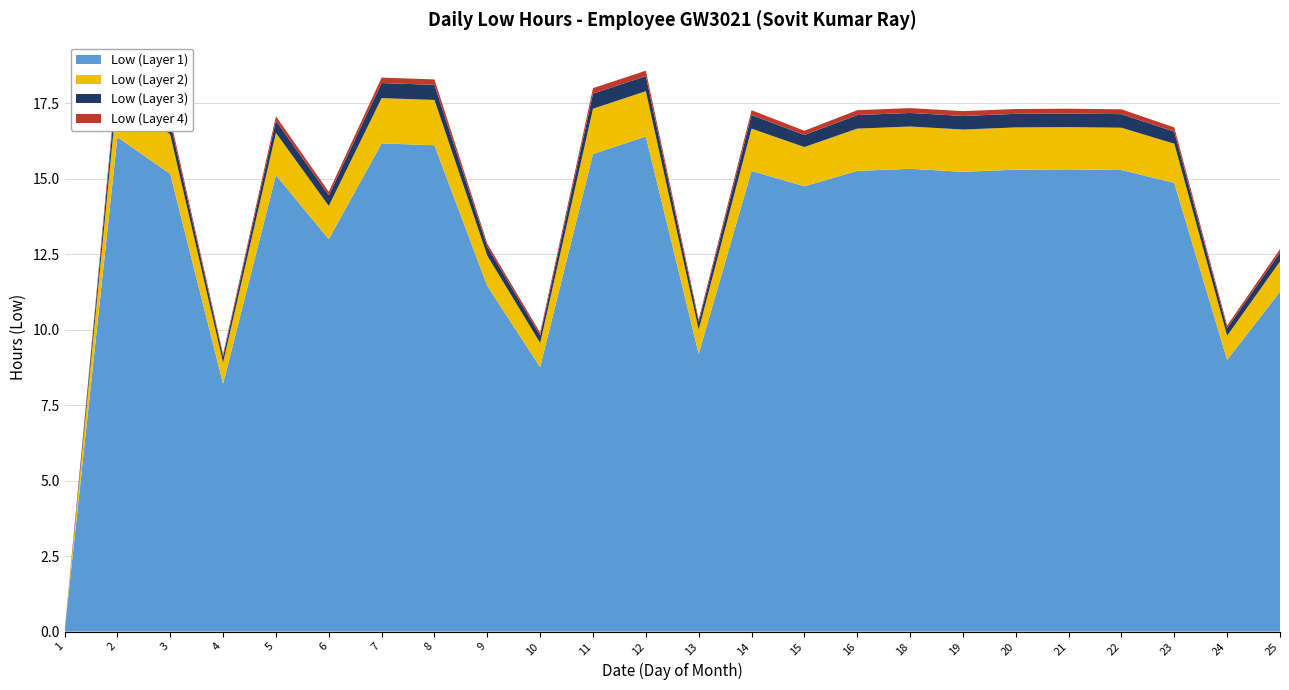

Reading right to left, what are all the values shown in this chart?

Low (Layer 1): 25=11.3	24=9.0	23=14.9	22=15.3	21=15.3	20=15.3	19=15.2	18=15.3	16=15.3	15=14.8	14=15.3	13=9.2	12=16.4	11=15.8	10=8.8	9=11.4	8=16.1	7=16.2	6=13.0	5=15.1	4=8.2	3=15.2	2=16.4	1=0.0
Low (Layer 2): 25=1.0	24=0.8	23=1.3	22=1.4	21=1.4	20=1.4	19=1.4	18=1.4	16=1.4	15=1.3	14=1.4	13=0.8	12=1.5	11=1.5	10=0.8	9=1.0	8=1.5	7=1.5	6=1.1	5=1.4	4=0.7	3=1.3	2=1.5	1=0.0
Low (Layer 3): 25=0.3	24=0.2	23=0.4	22=0.5	21=0.5	20=0.5	19=0.5	18=0.5	16=0.5	15=0.4	14=0.5	13=0.2	12=0.5	11=0.5	10=0.2	9=0.3	8=0.5	7=0.5	6=0.3	5=0.4	4=0.2	3=0.4	2=0.5	1=0.0
Low (Layer 4): 25=0.1	24=0.1	23=0.1	22=0.2	21=0.2	20=0.2	19=0.2	18=0.2	16=0.2	15=0.1	14=0.2	13=0.1	12=0.2	11=0.2	10=0.1	9=0.1	8=0.2	7=0.2	6=0.1	5=0.1	4=0.1	3=0.1	2=0.2	1=0.0